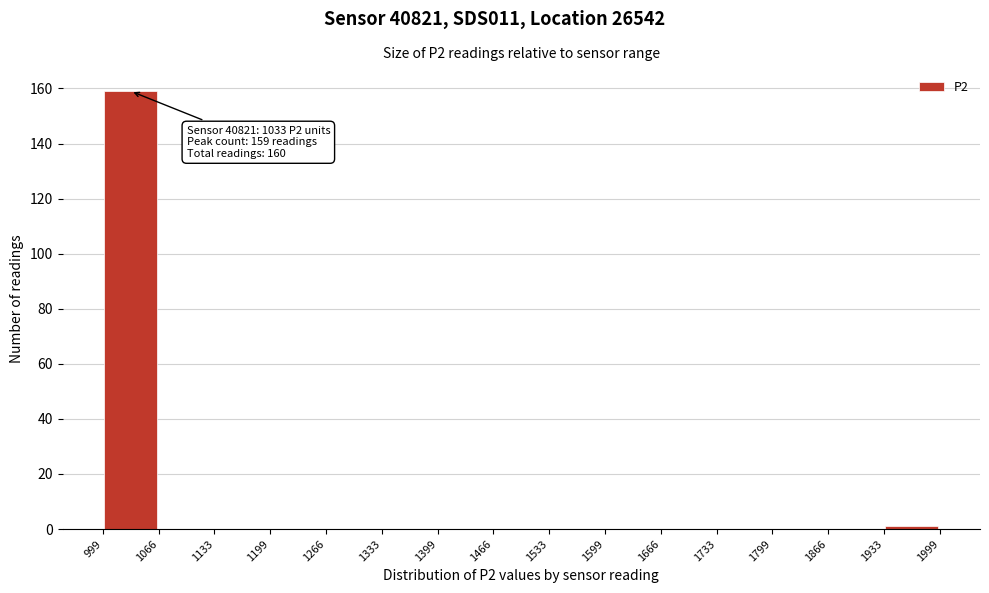

Which range on the x-axis has the tallest bar?

999 to 1066